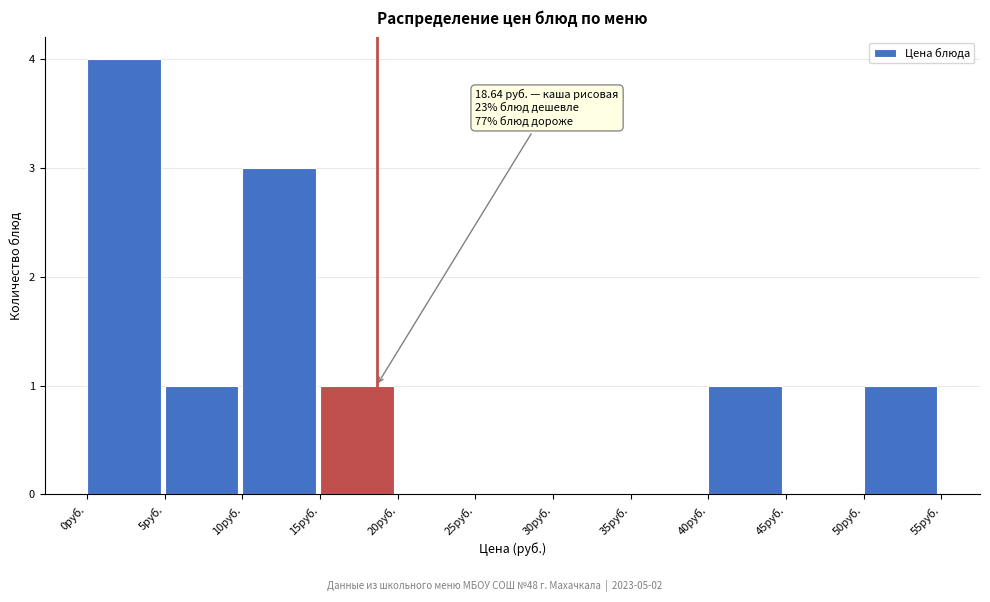

Which range on the x-axis has the tallest bar?

0 to 5